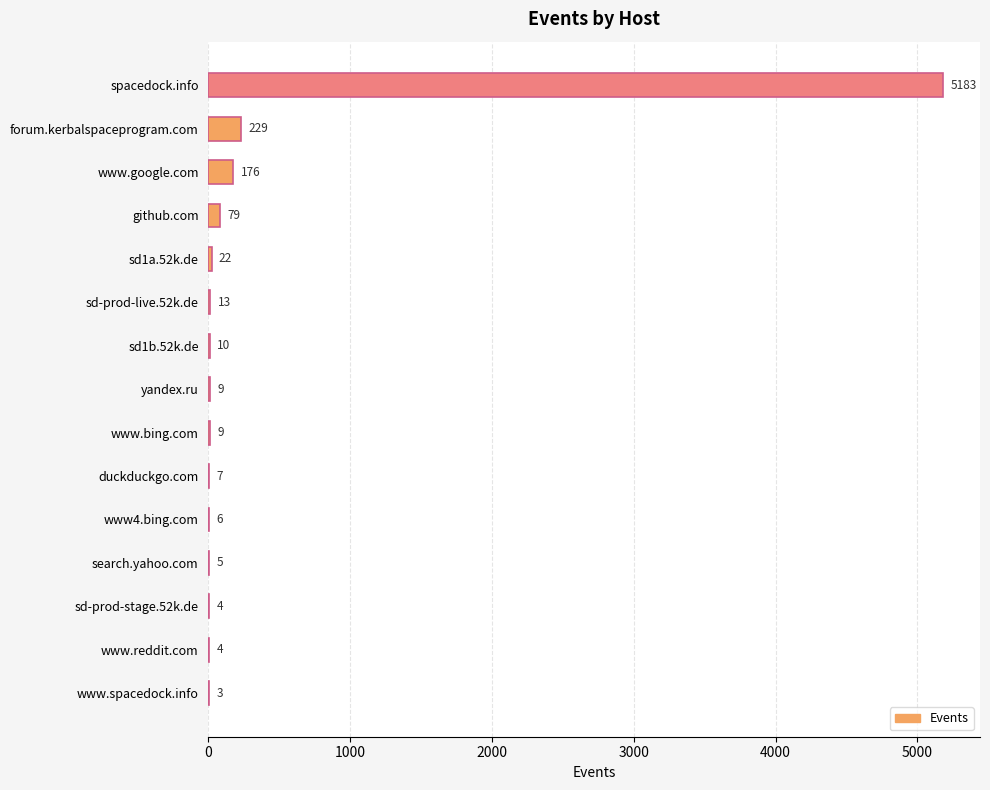

Which category has the highest value across all series?

spacedock.info